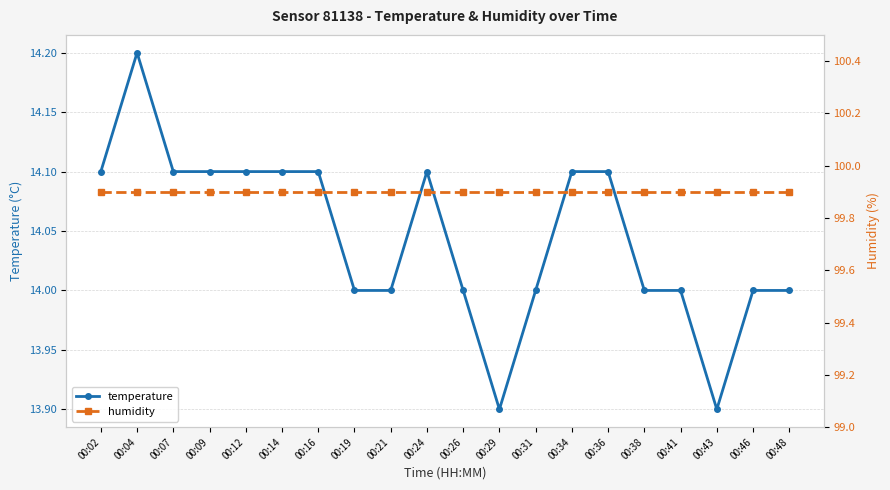

Reading right to left, what are all the values shown in this chart?

temperature: 14.0	14.0	13.9	14.0	14.0	14.1	14.1	14.0	13.9	14.0	14.1	14.0	14.0	14.1	14.1	14.1	14.1	14.1	14.2	14.1
humidity: 99.9	99.9	99.9	99.9	99.9	99.9	99.9	99.9	99.9	99.9	99.9	99.9	99.9	99.9	99.9	99.9	99.9	99.9	99.9	99.9